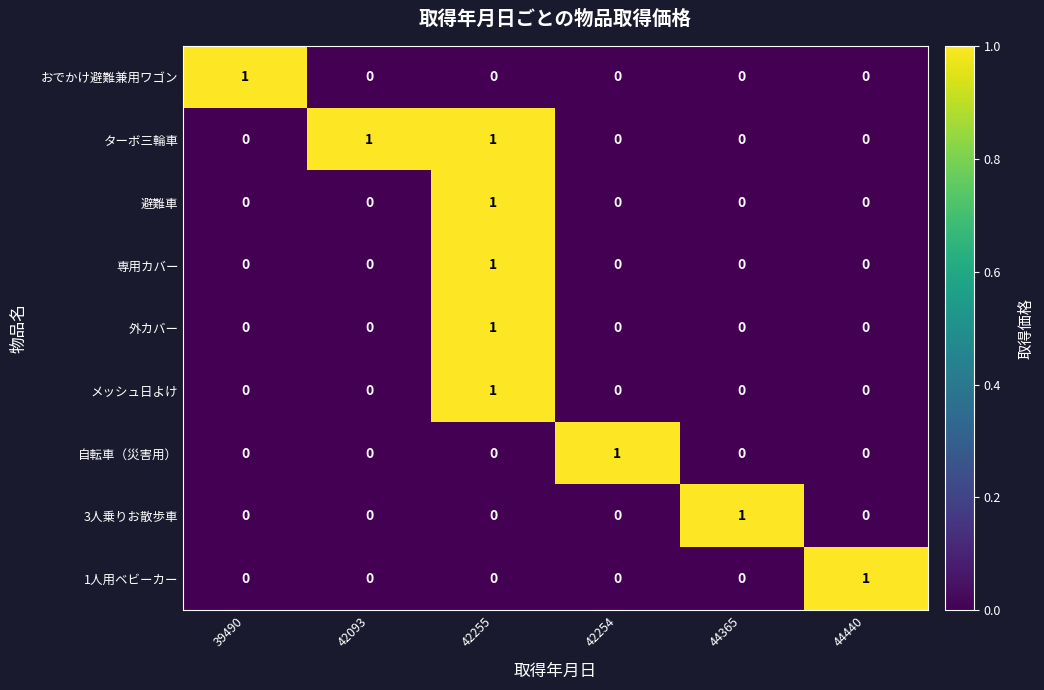

At how many categories does at least one series exceed 0?

6